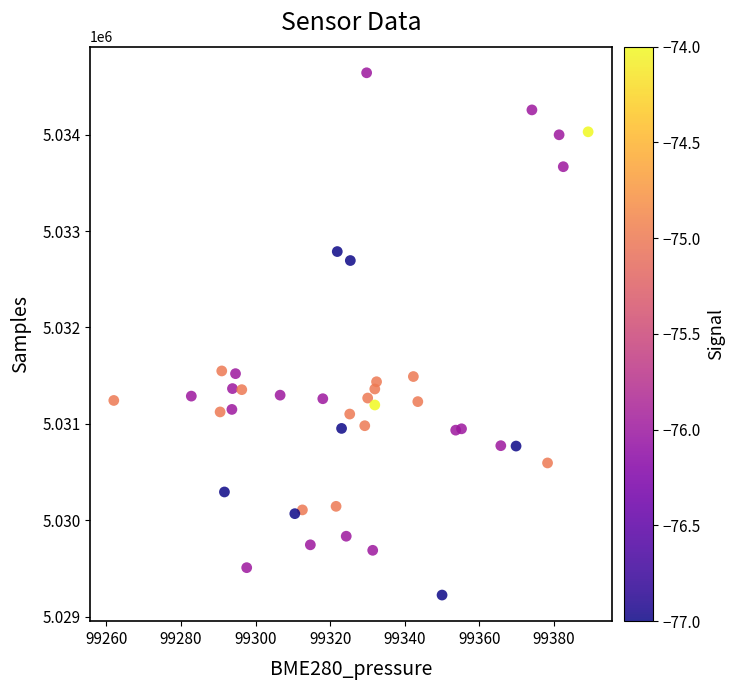

What is the range of Y values (max minus min)?

5416